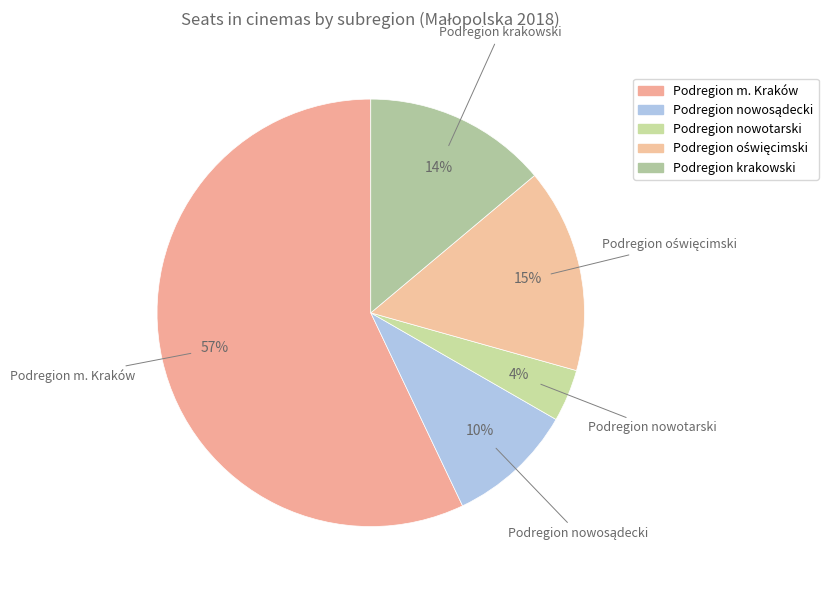

Rank the categories by value from lowest to highest.

Podregion nowotarski, Podregion nowosądecki, Podregion krakowski, Podregion oświęcimski, Podregion m. Kraków